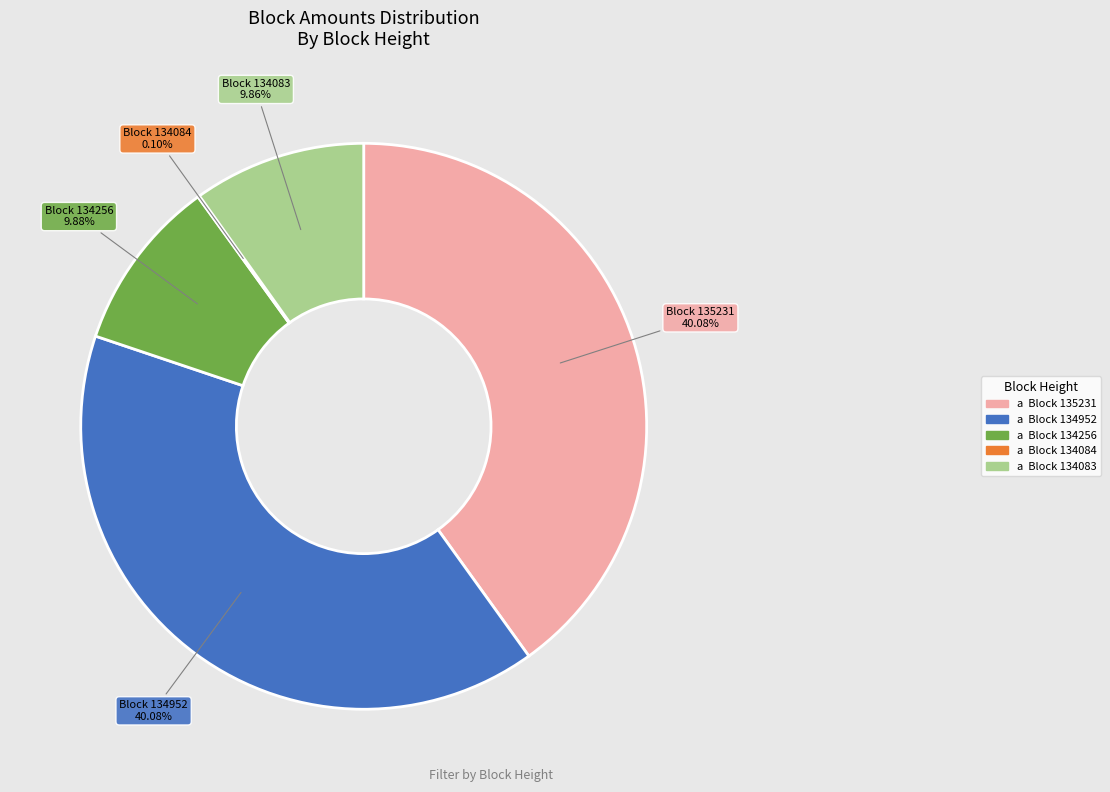

Is there any slice that represents more than half of the pie?

No